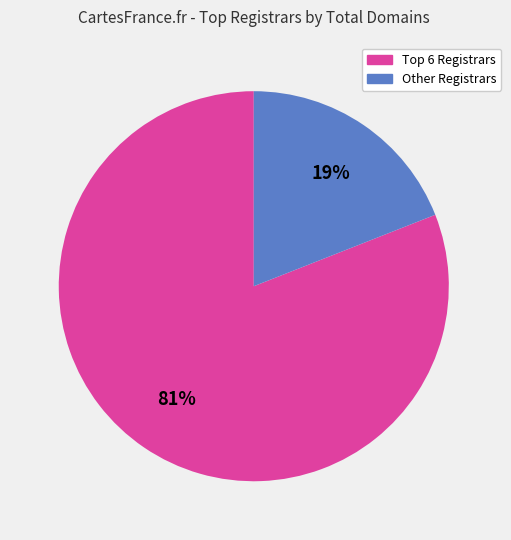

To the nearest percent, what is the difference between the largest and smallest slice percentages?

62%